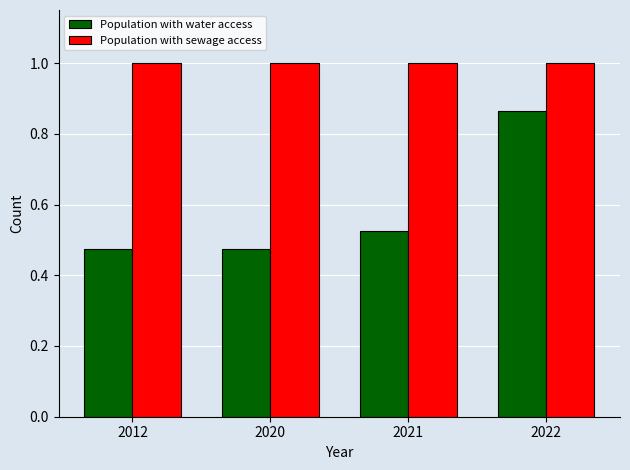

Is the value of Population with sewage access at 2022 greater than the value of Population with water access at 2012?

Yes